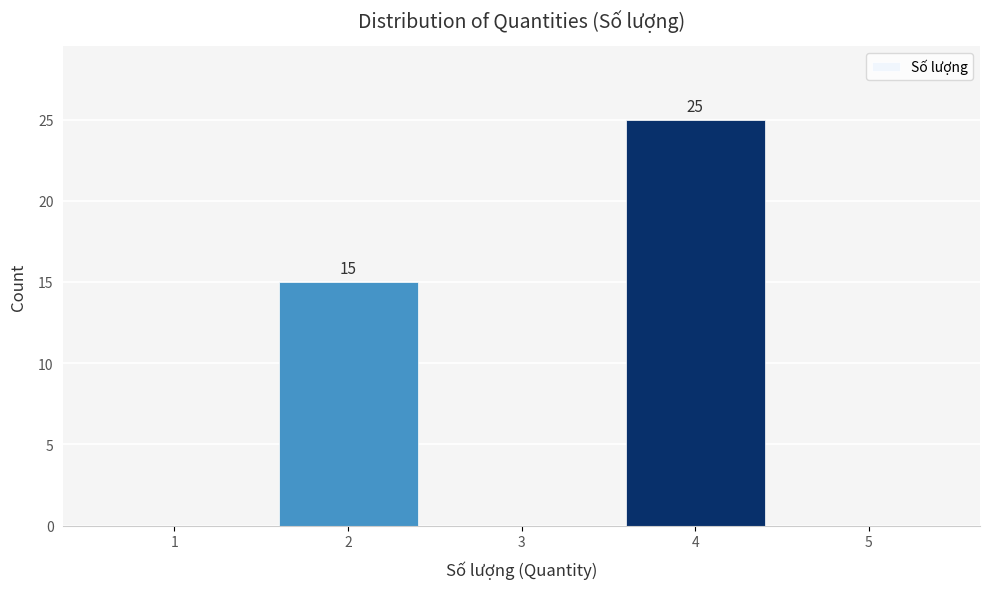

Over which range of the x-axis is the bar tallest?

3.5 to 4.5